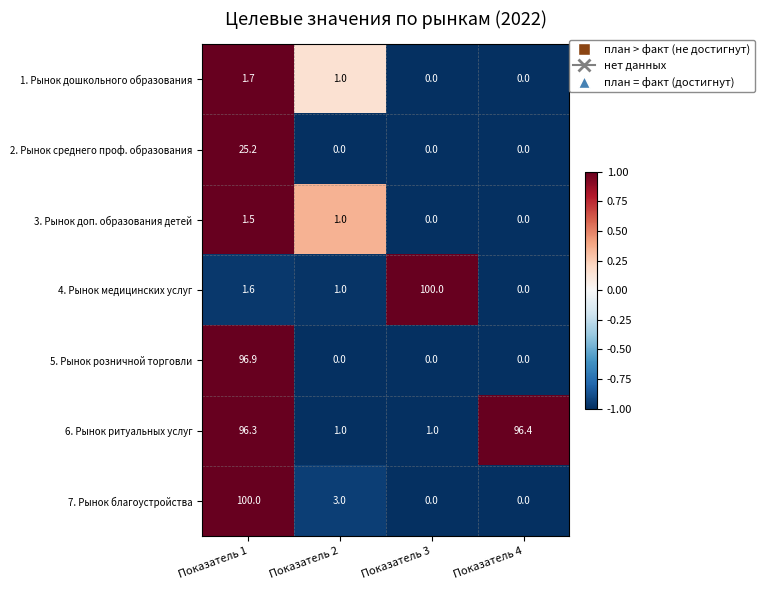

Rank the series at Показатель 1 from lowest to highest value.

3. Рынок доп. образования детей, 4. Рынок медицинских услуг, 1. Рынок дошкольного образования, 2. Рынок среднего проф. образования, 6. Рынок ритуальных услуг, 5. Рынок розничной торговли, 7. Рынок благоустройства